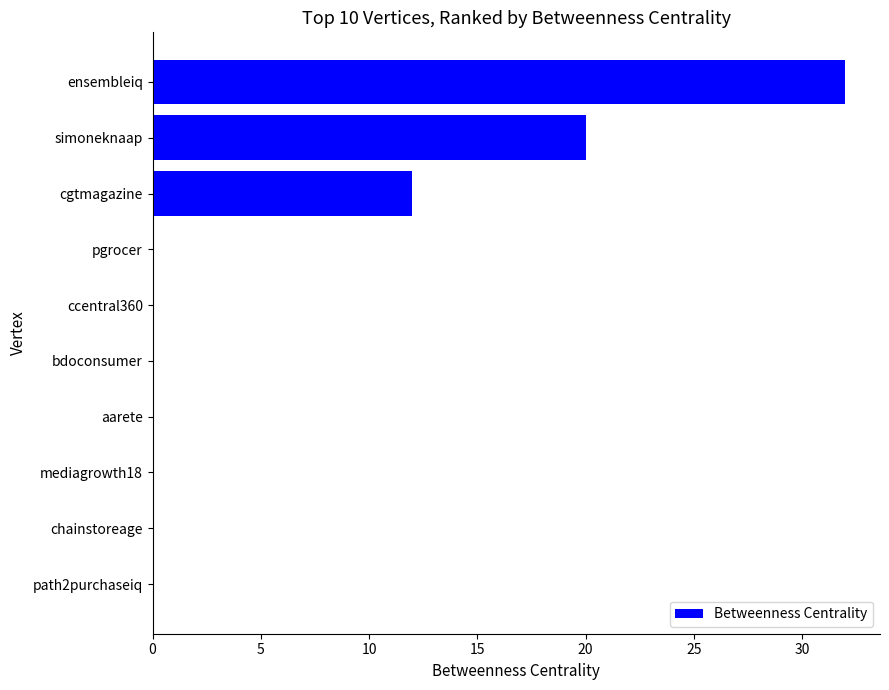

Count the number of data series in this chart.

1